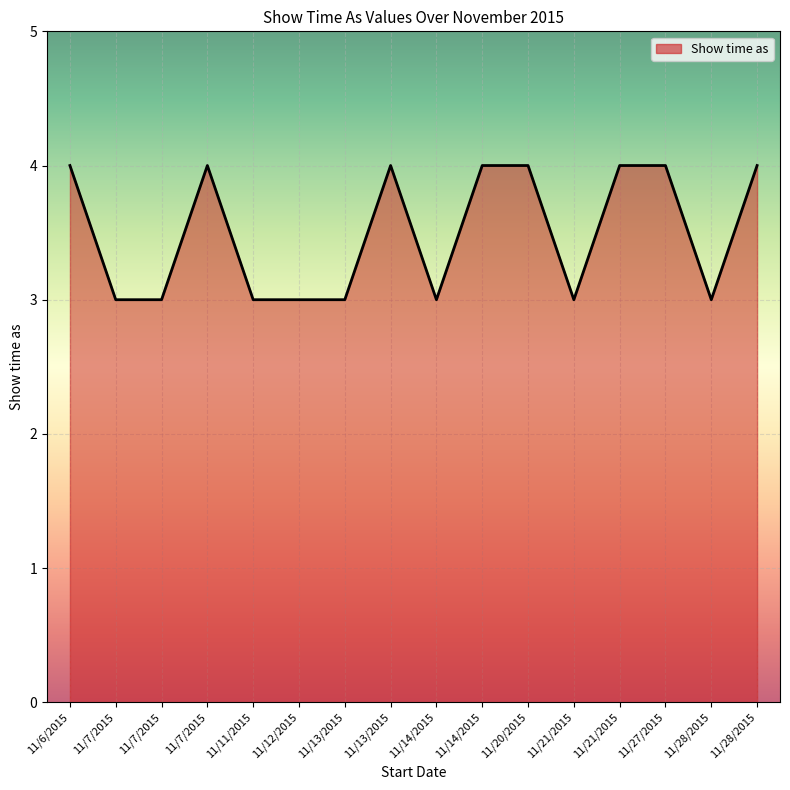

Does the chart have visible grid lines?

Yes